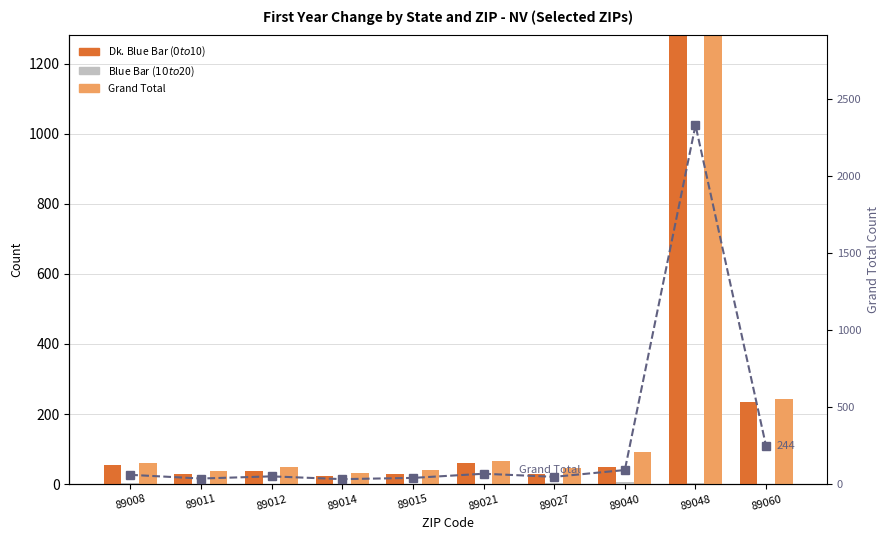

What is the average value of the Dk. Blue Bar ($0 to $10) series?

280